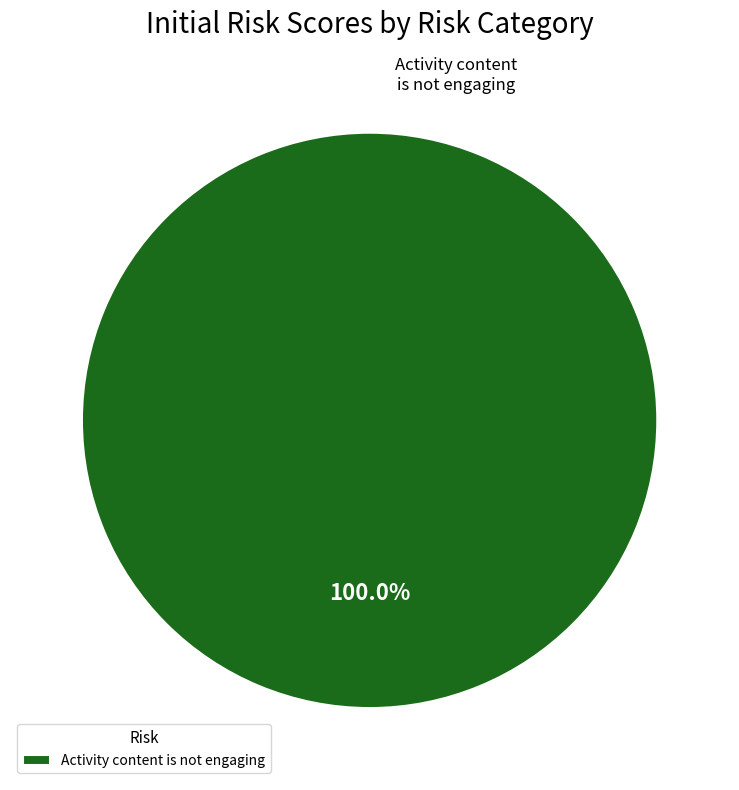

How many segments does this pie chart have?

1